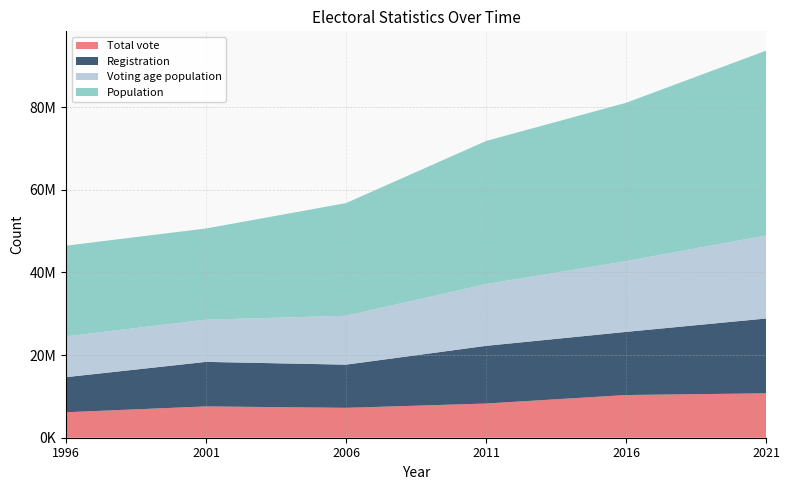

Reading right to left, transcribe all the data shown in this chart.

Total vote: 10744319	10329131	8272760	7230456	7576144	6163678
Registration: 18103603	15277198	13954129	10450788	10775836	8489915
Voting age population: 20088747	17110660	14954435	11820000	10206461	9875250
Population: 44712143	38319241	34612250	27269482	22070329	21945000